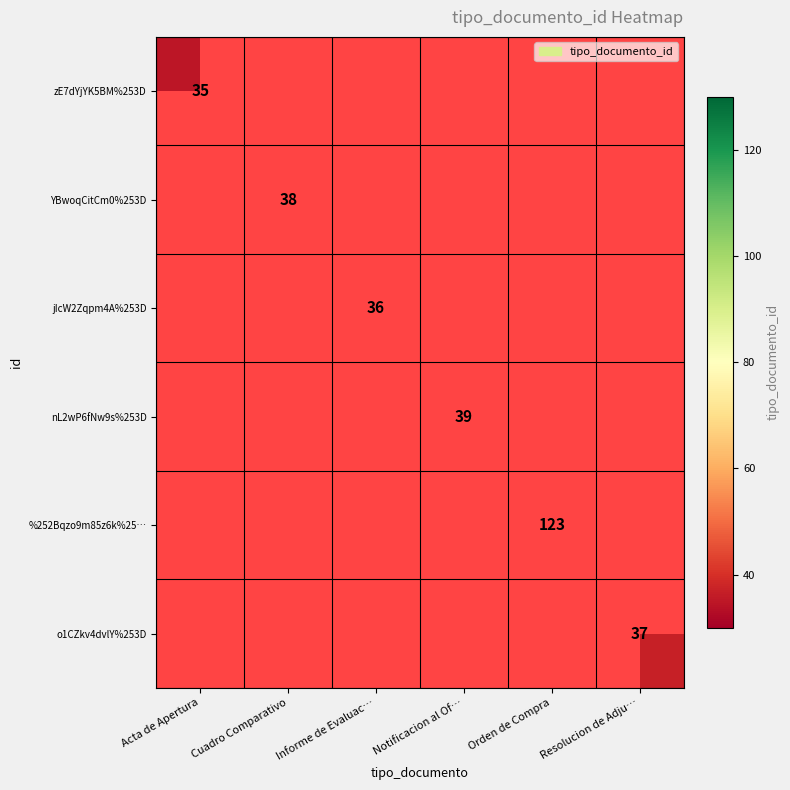

Which label corresponds to the largest value in the chart?

Orden de Compra